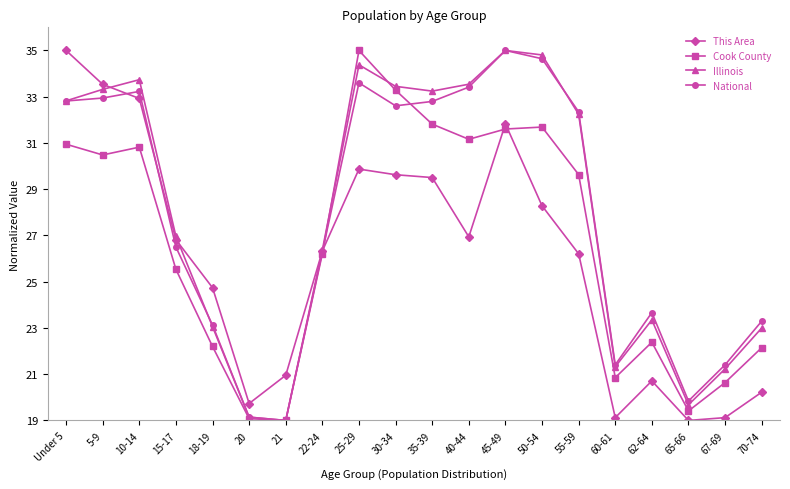

What is the approximate value of Cook County at 65-66?

19.4